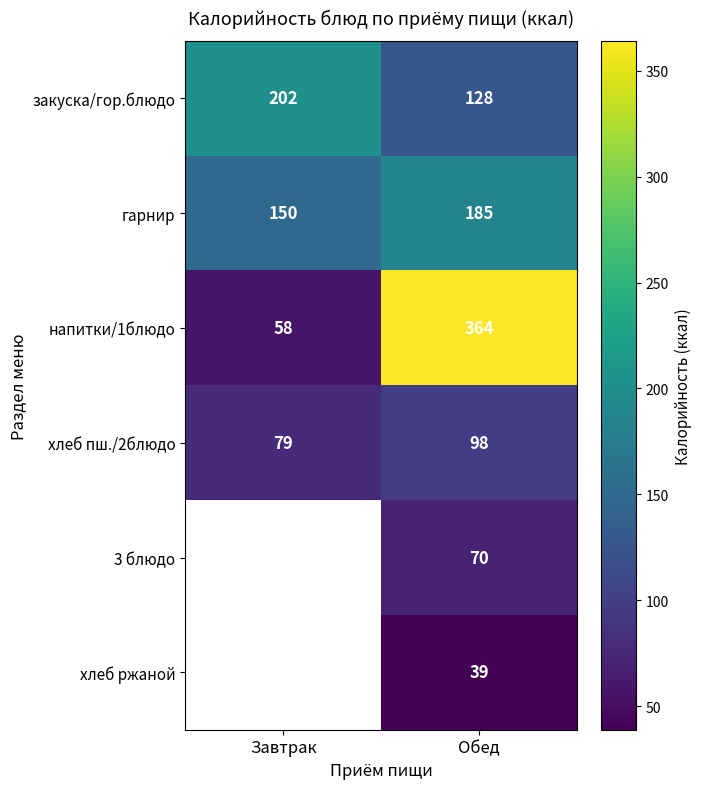

Is the value of закуска/гор.блюдо at Завтрак greater than the value of хлеб ржаной at Обед?

Yes